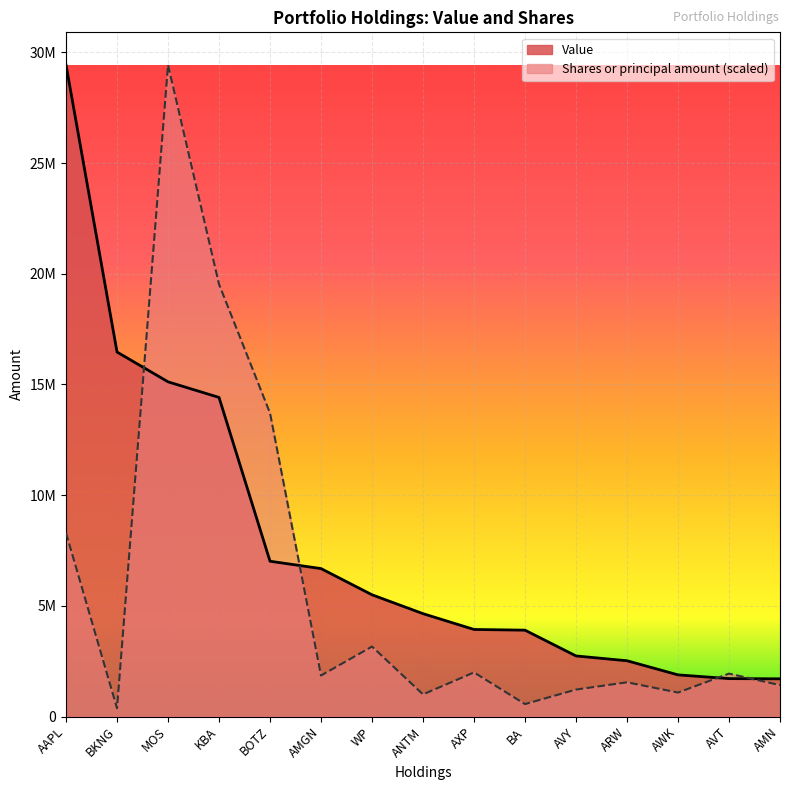

After their last crossing, which series has the higher values: Shares or principal amount or Value?

Value